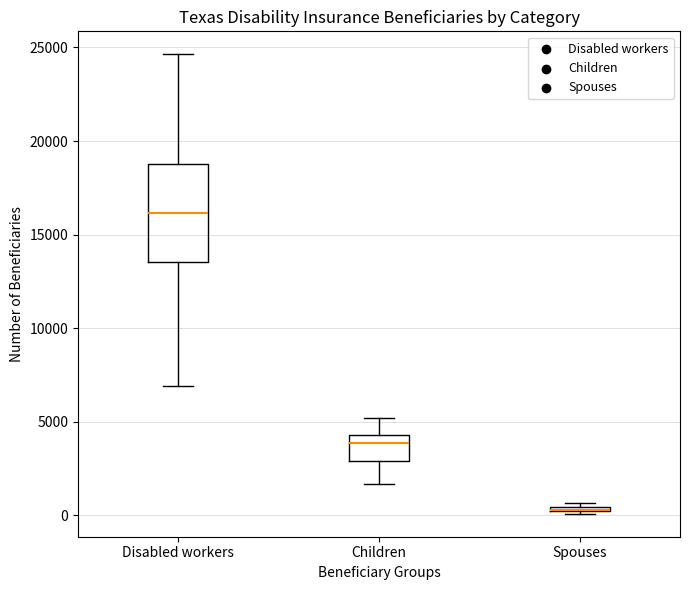

Which box is the tallest, from its lower edge to its upper edge?

Disabled workers